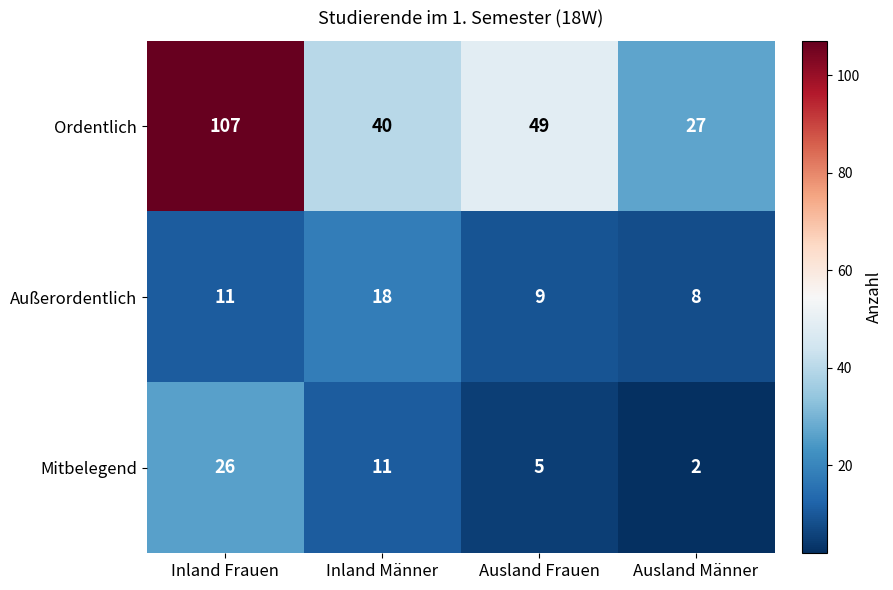

What is the average value of the Mitbelegend series?

11